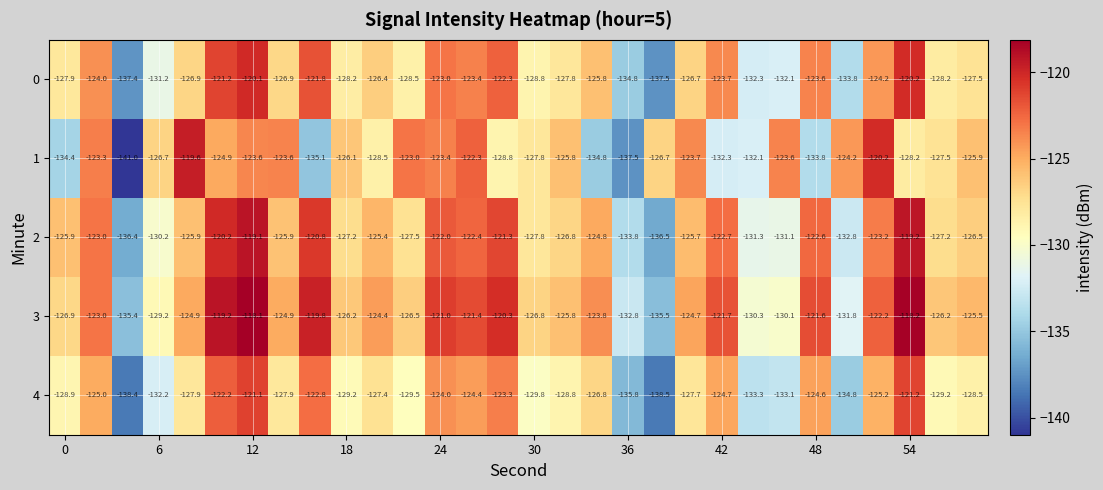

How many series are shown in this chart?

5